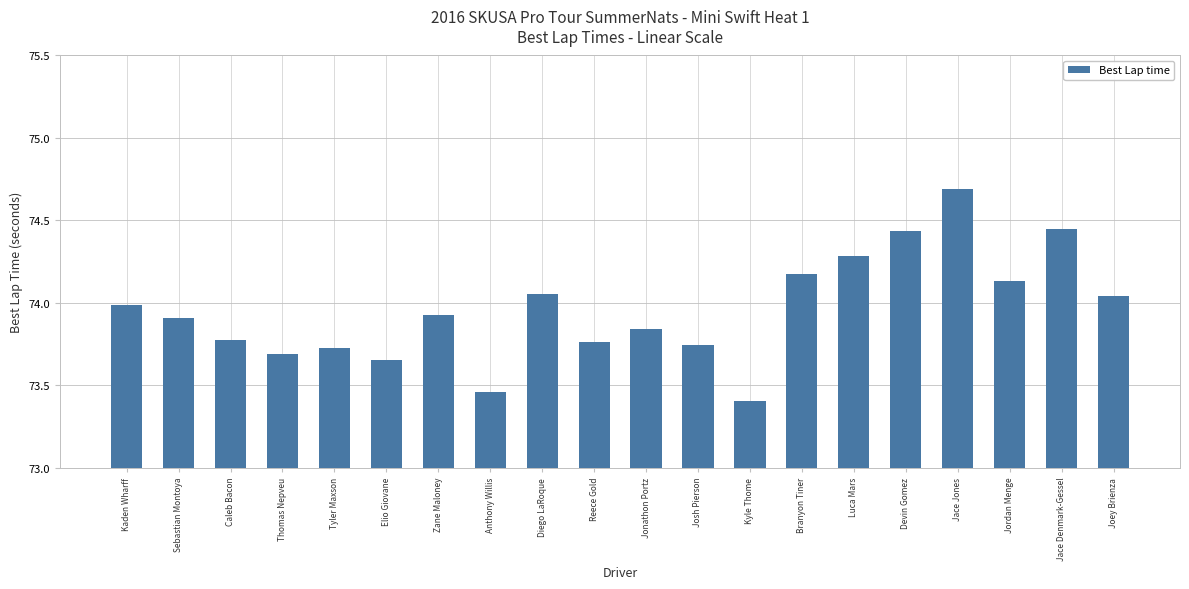

Which category has the highest value across all series?

Jace Jones